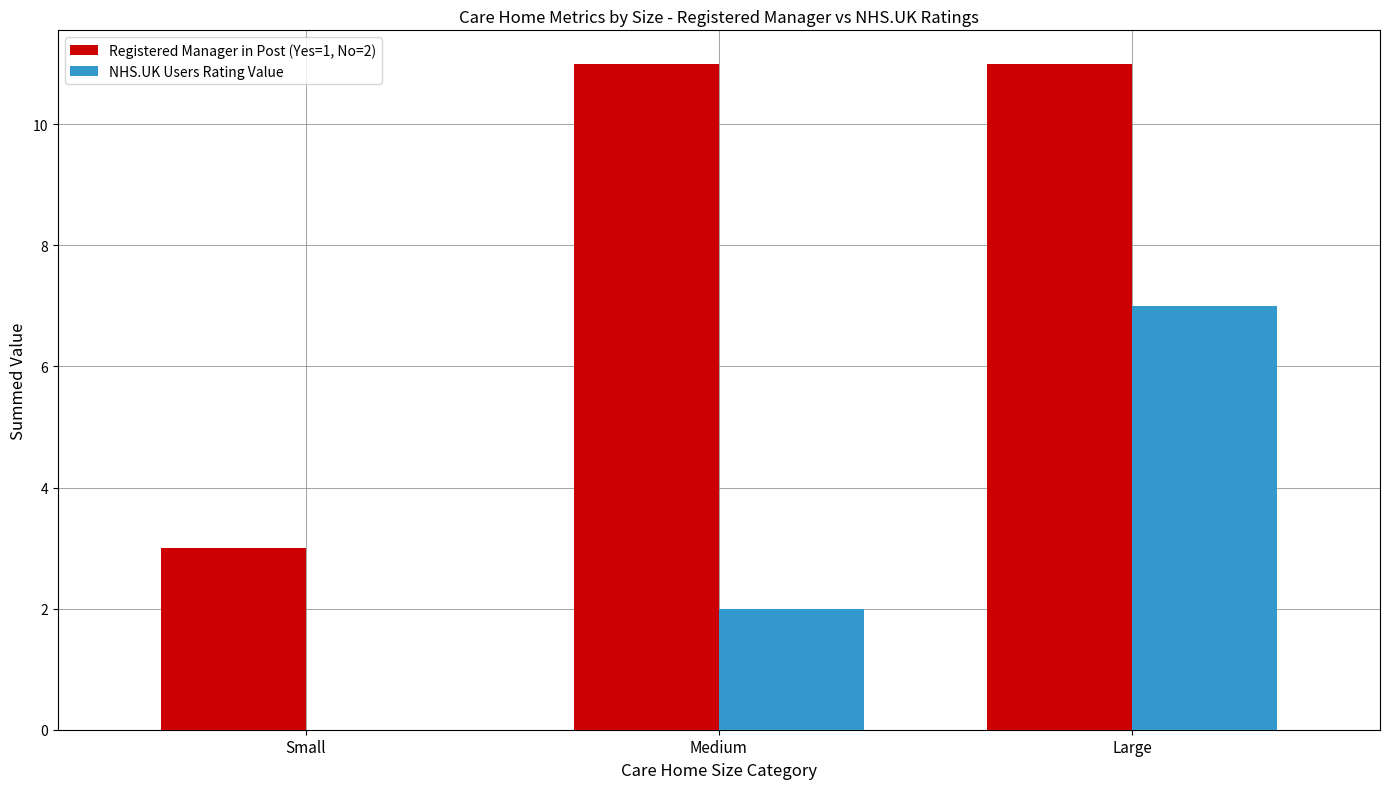

What are all the series names shown in the legend?

Registered Manager in Post (Yes=1, No=2), NHS.UK Users Rating Value